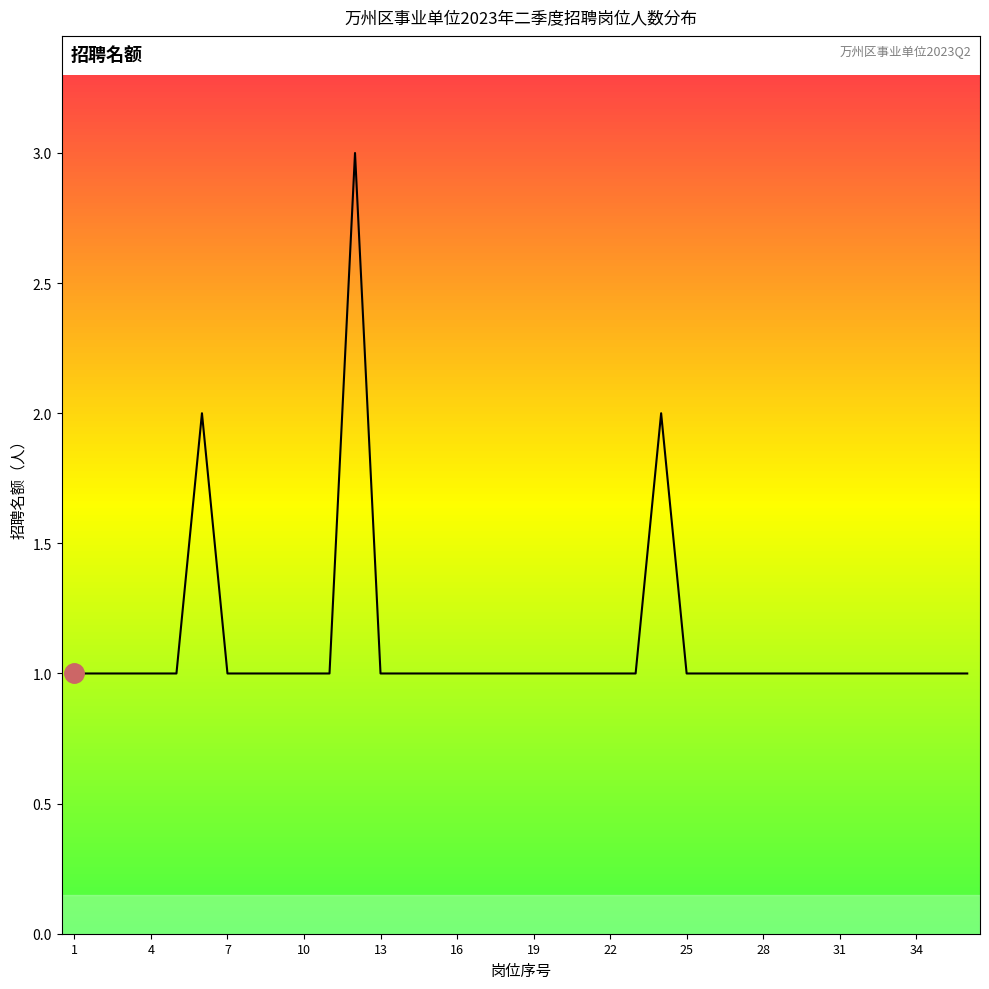

What is the greatest value displayed?

3